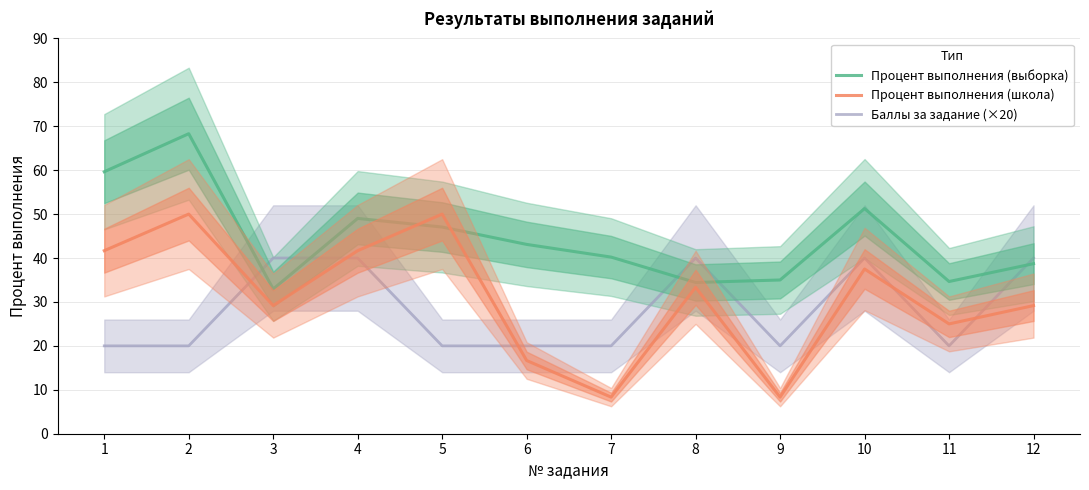

True or false: Процент выполнения (школа) and Процент выполнения (выборка) cross at least once.

True